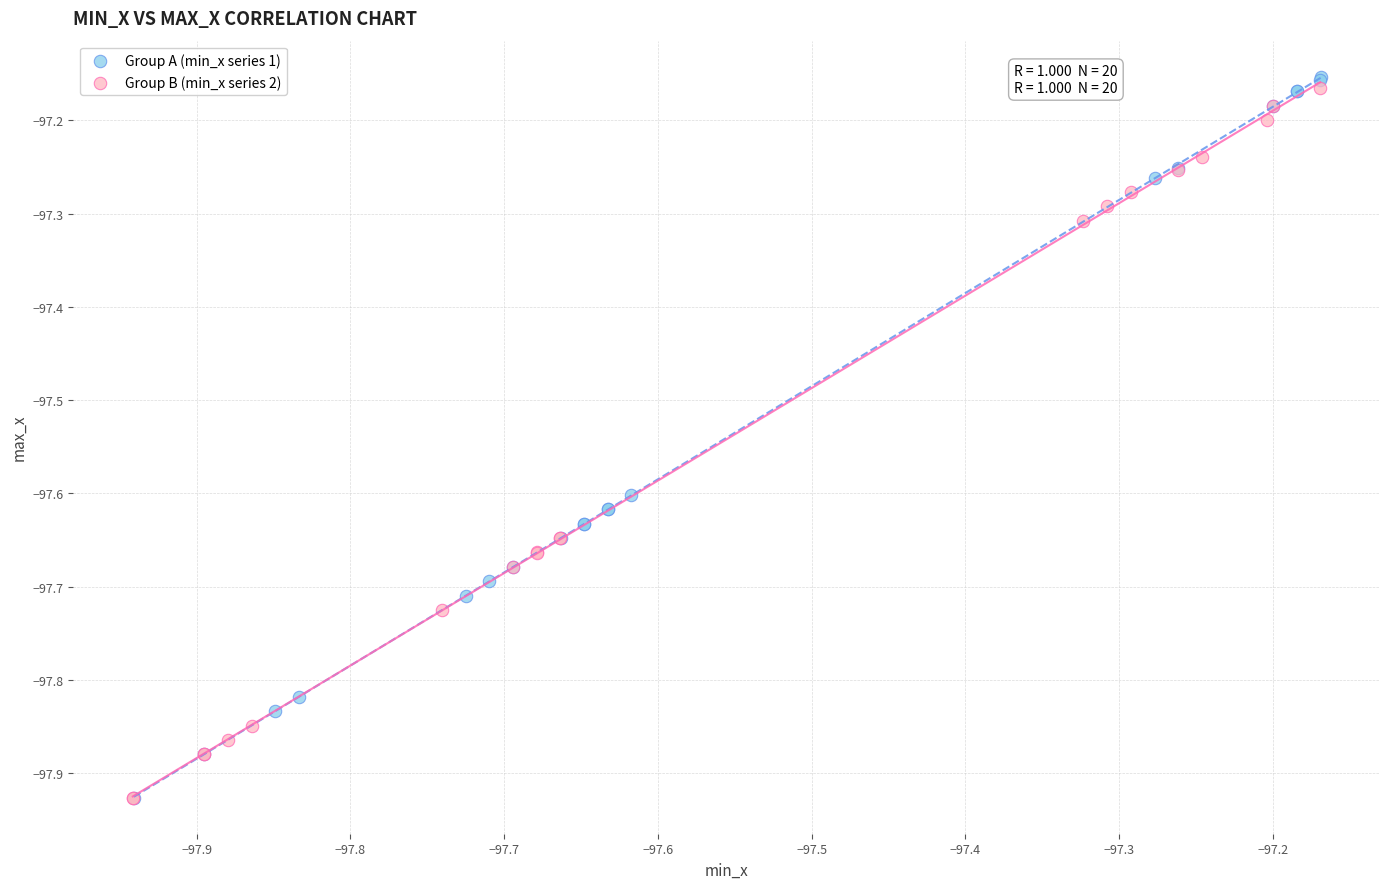

What are all the series names shown in the legend?

Group A (min_x series 1), Group B (min_x series 2)